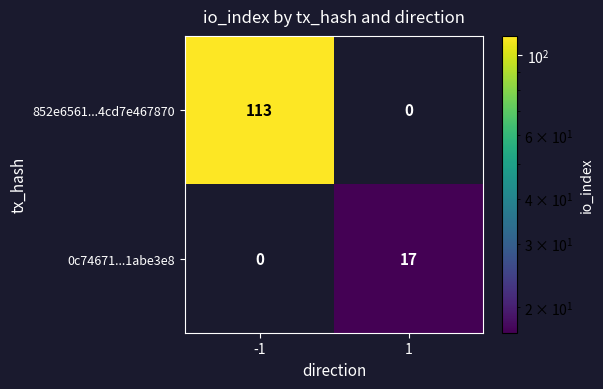

Reading right to left, list all the values displayed in this chart.

852e6561...4cd7e467870: 1=0	-1=113
0c74671...1abe3e8: 1=17	-1=0